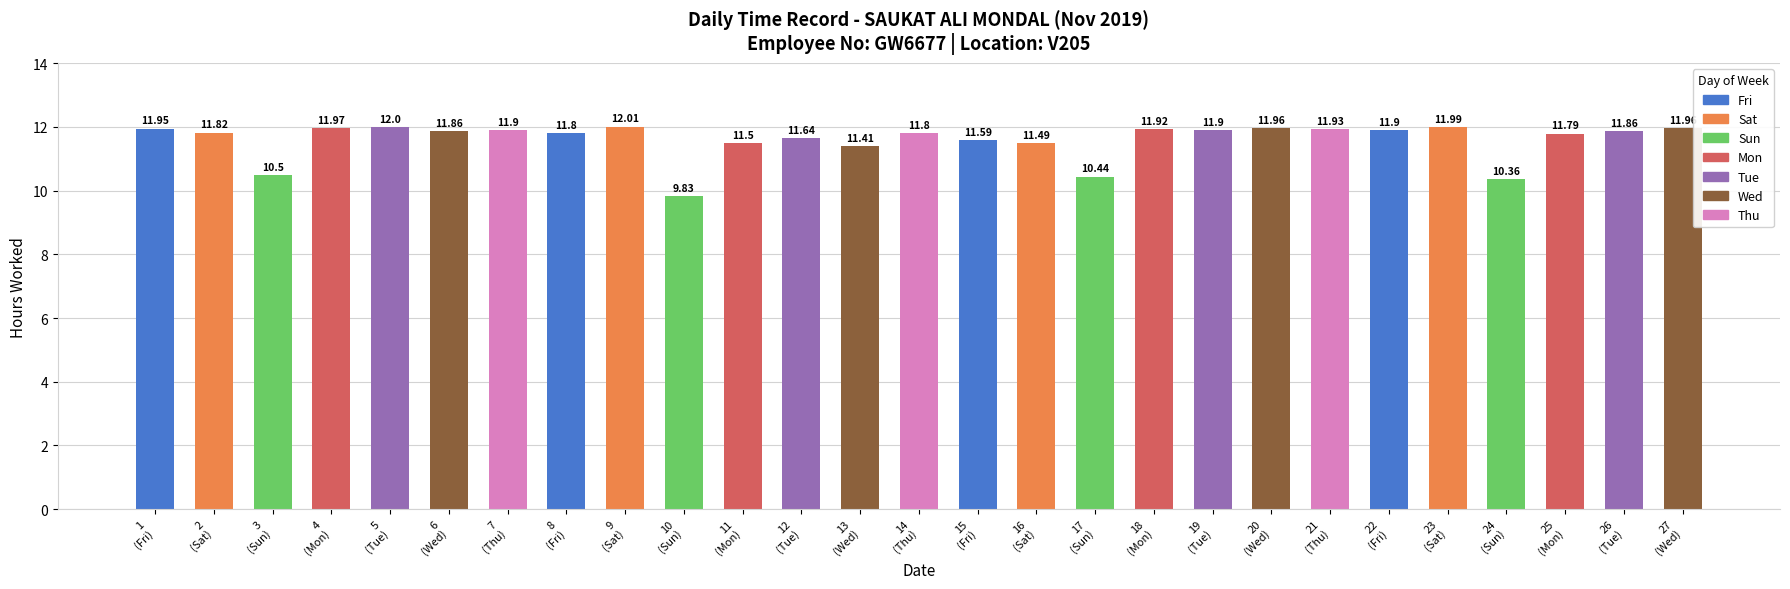

Which category has the lowest value across all series?

10
(Sun)